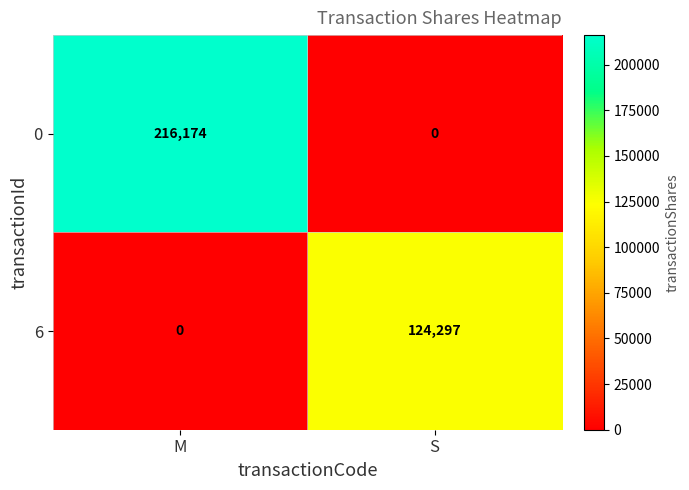

Where is 6 nearest to the value 62148?

M